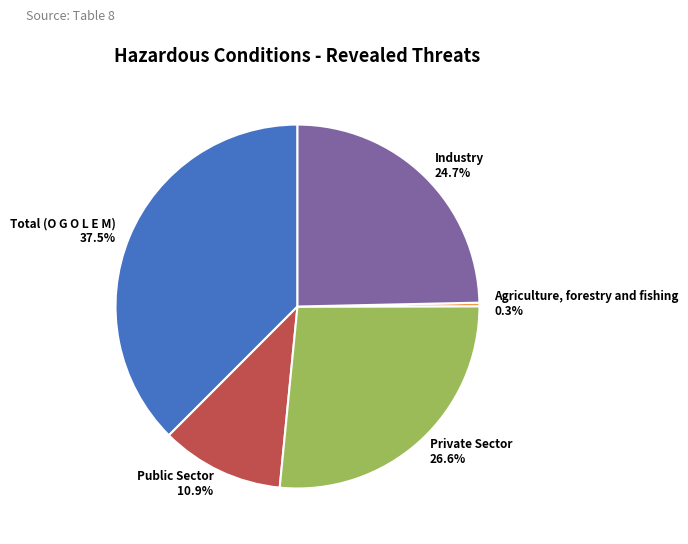

How many segments does this pie chart have?

5